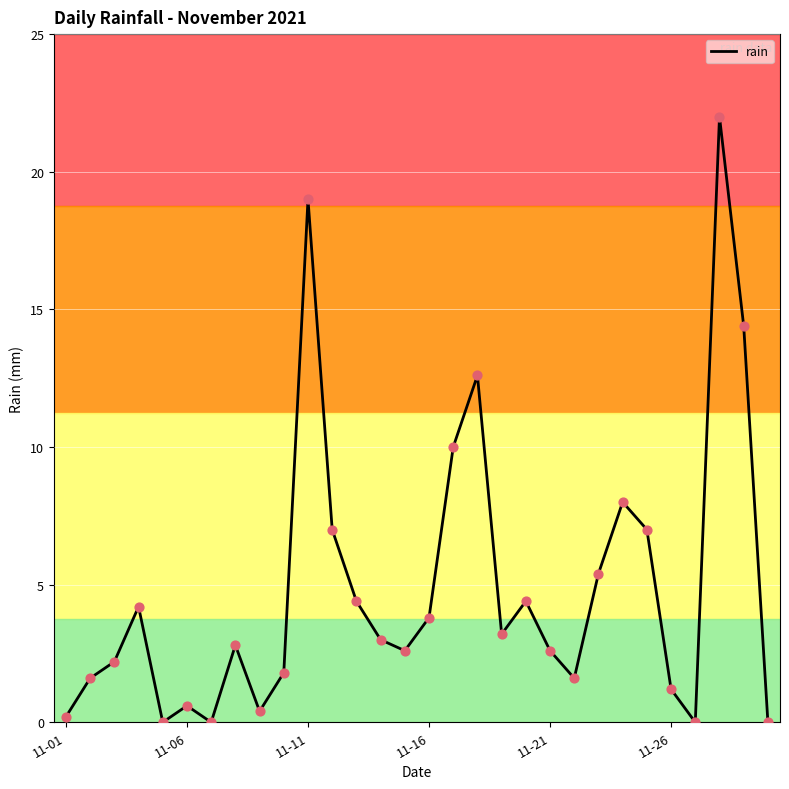

What is the difference between the maximum and minimum values?

22.0